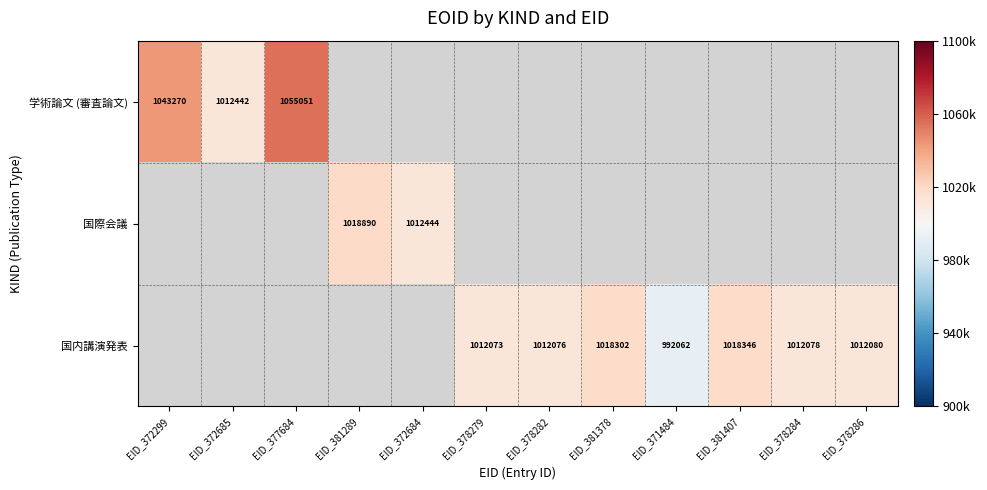

The value of 学術論文 (審査論文) at EID_372685 is 1012442. True or false?

True